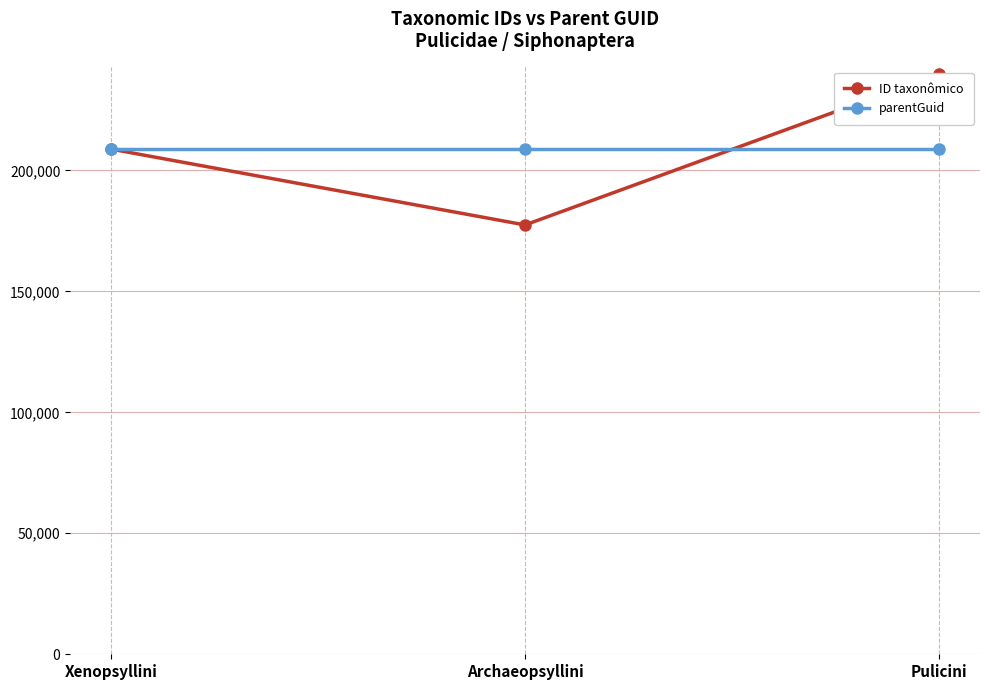

What is the difference between the highest and lowest values at Pulicini?

31096